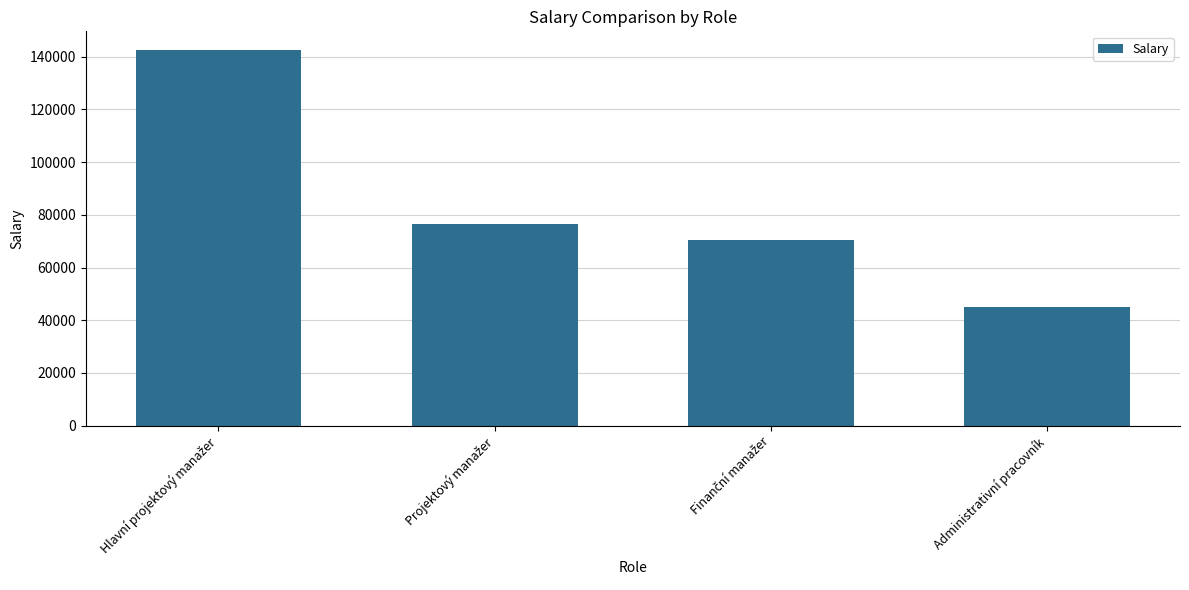

What is the label of the 4th bar from the left?

Administrativní pracovník